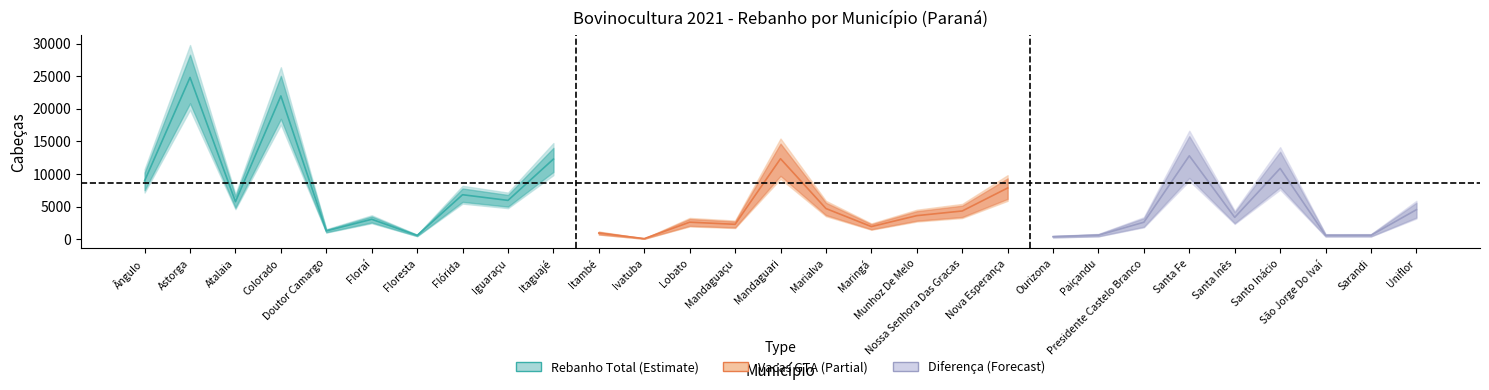

True or false: Vacas GTA and Rebanho Total intersect in this chart.

False